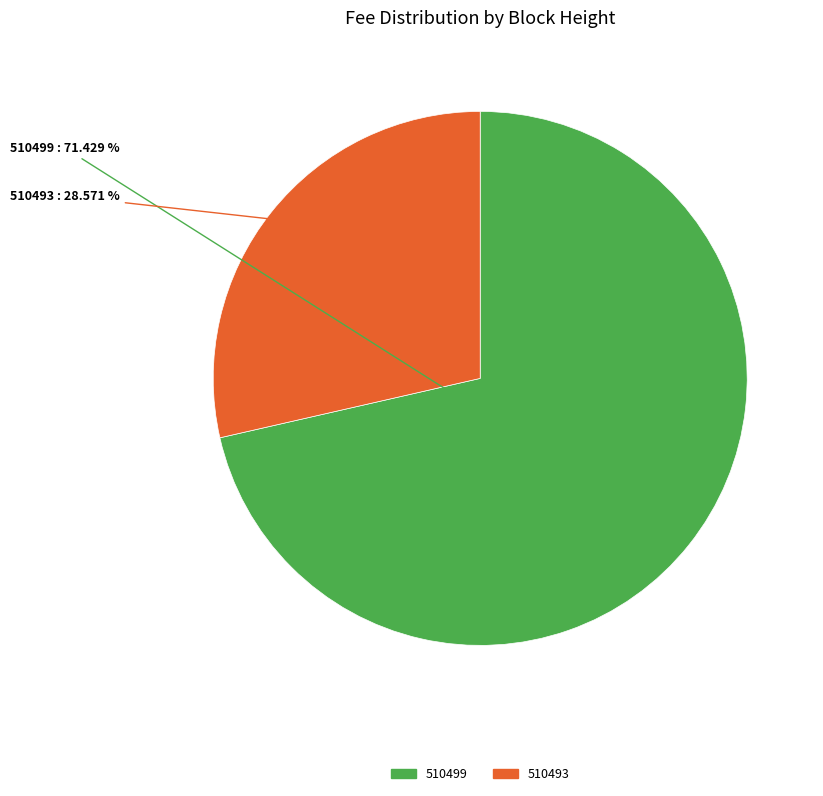

To the nearest percent, what is the average slice percentage?

50%